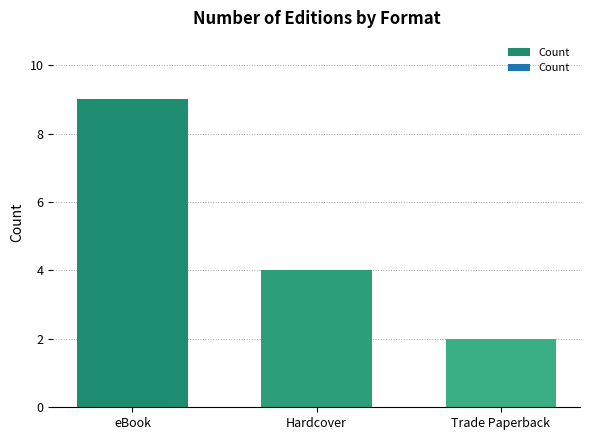

What is the label of the 1st bar from the right?

Trade Paperback